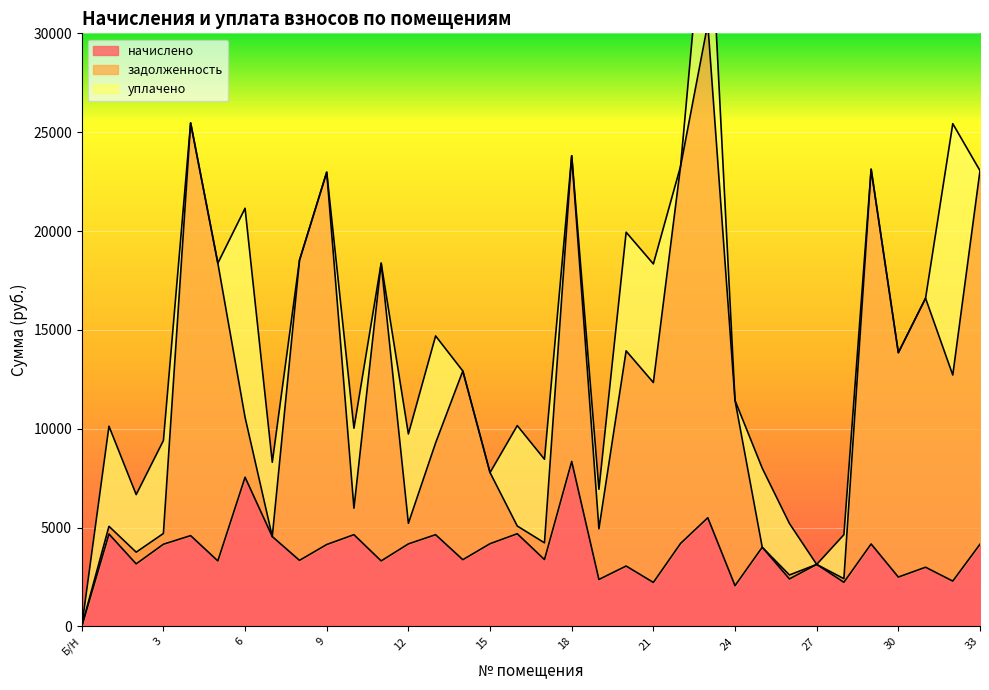

What is the difference between the maximum and second lowest values in the начислено series?

6282.8